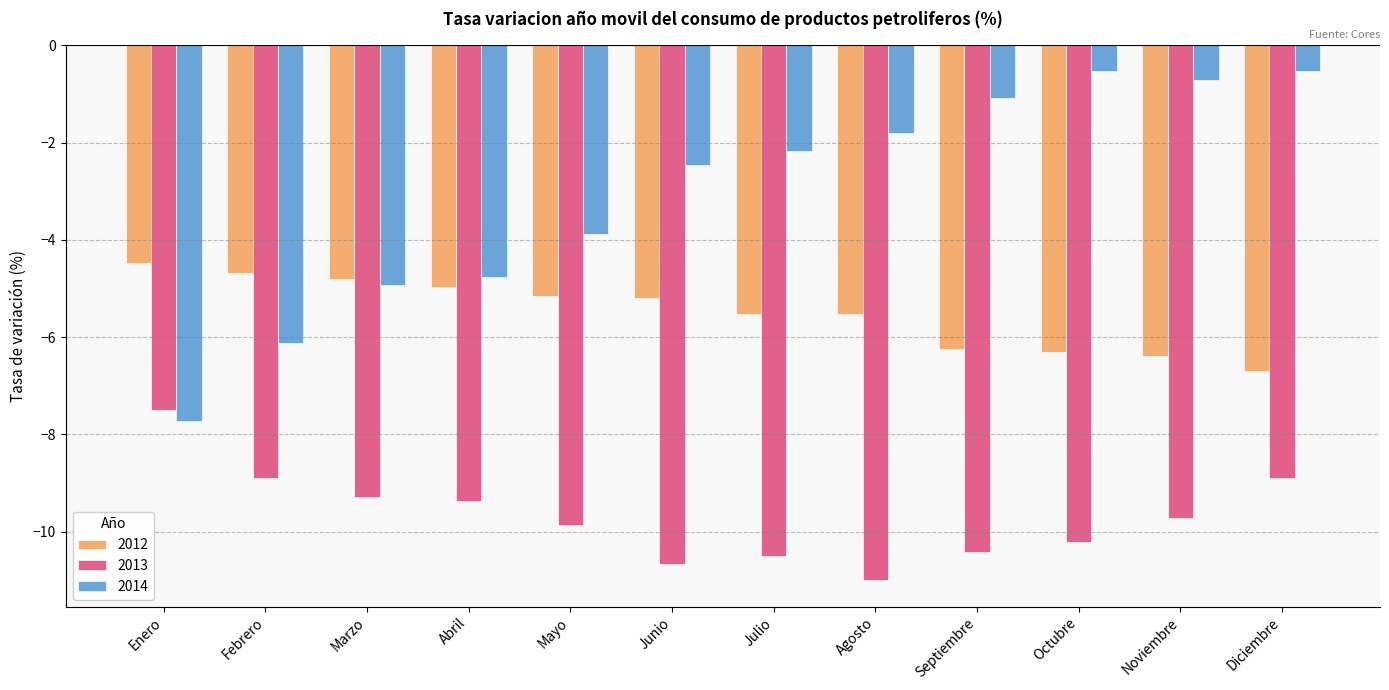

Rank the series at Marzo from lowest to highest value.

2013, 2014, 2012